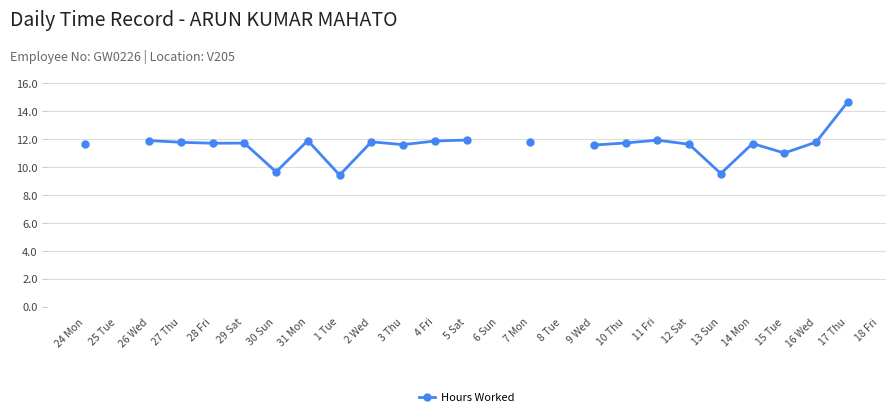

At which label does the data first exceed 11?

24 Mon